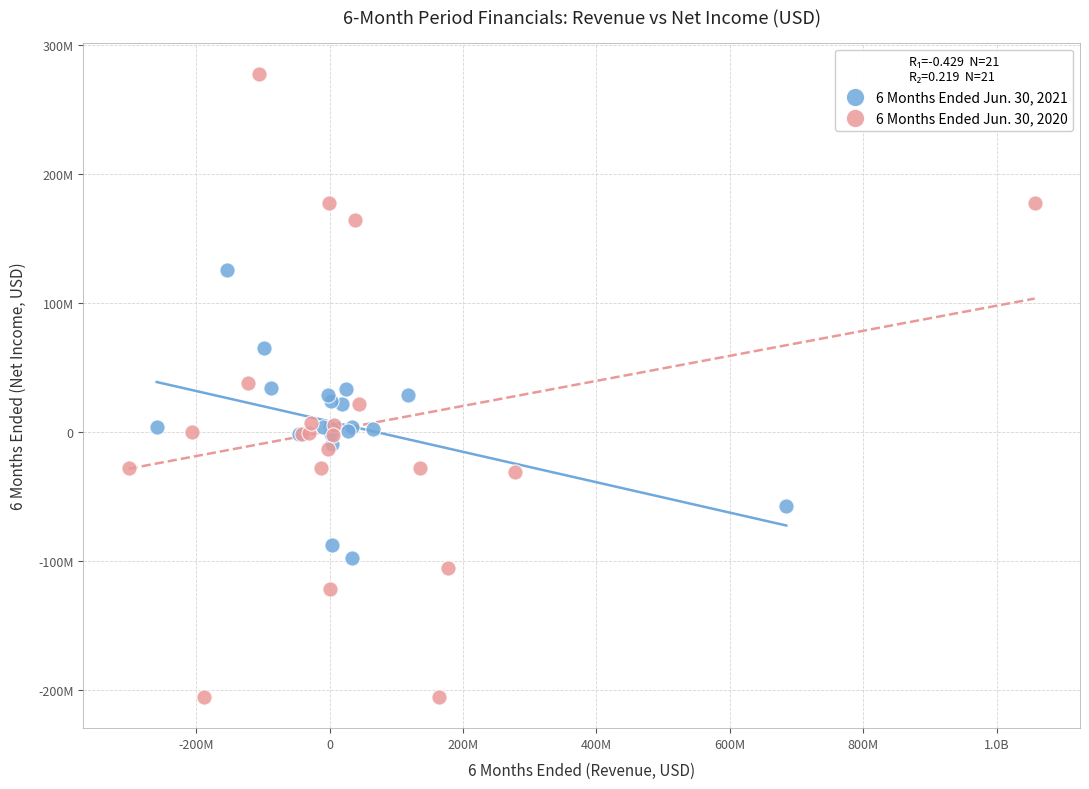

Which series reaches the minimum Y coordinate?

6 Months Ended Jun. 30, 2020